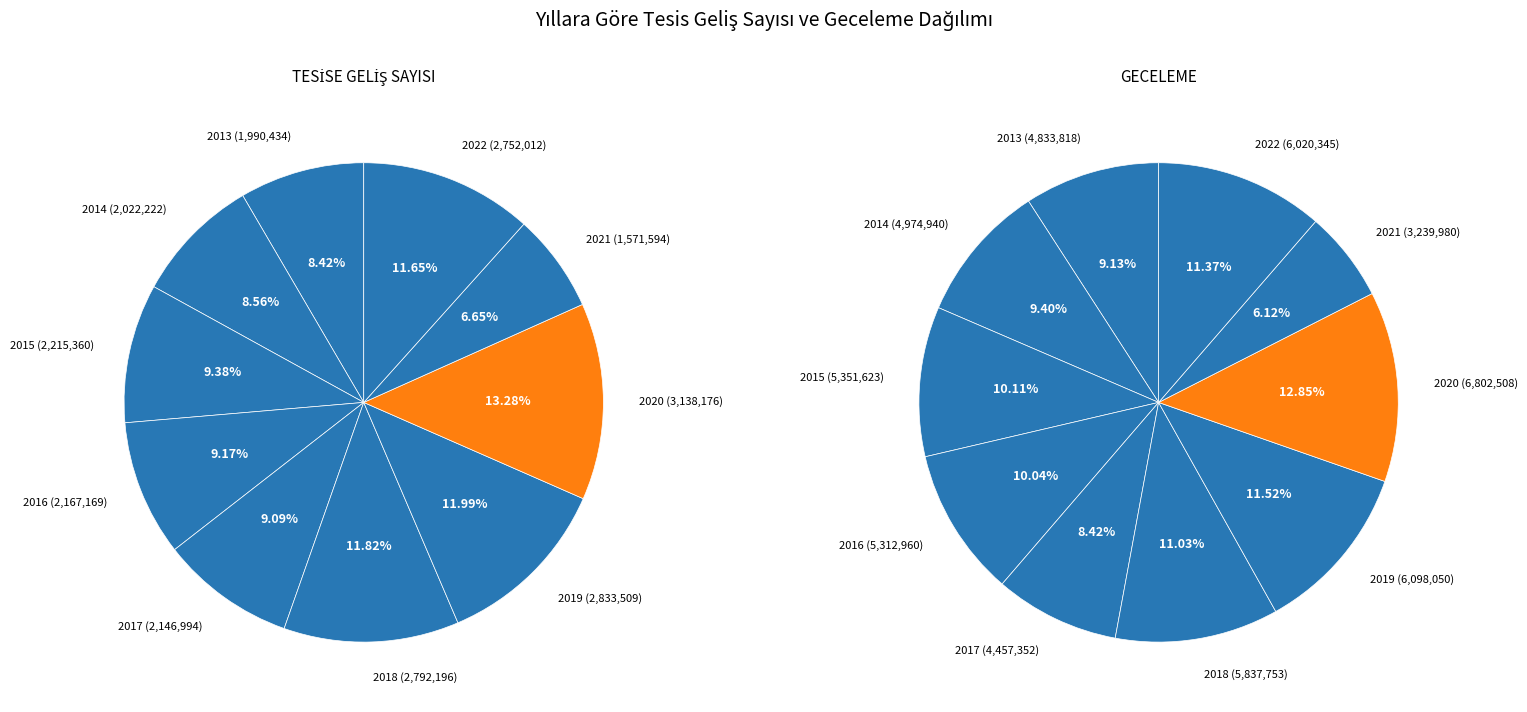

How many slices are in this pie chart?

10